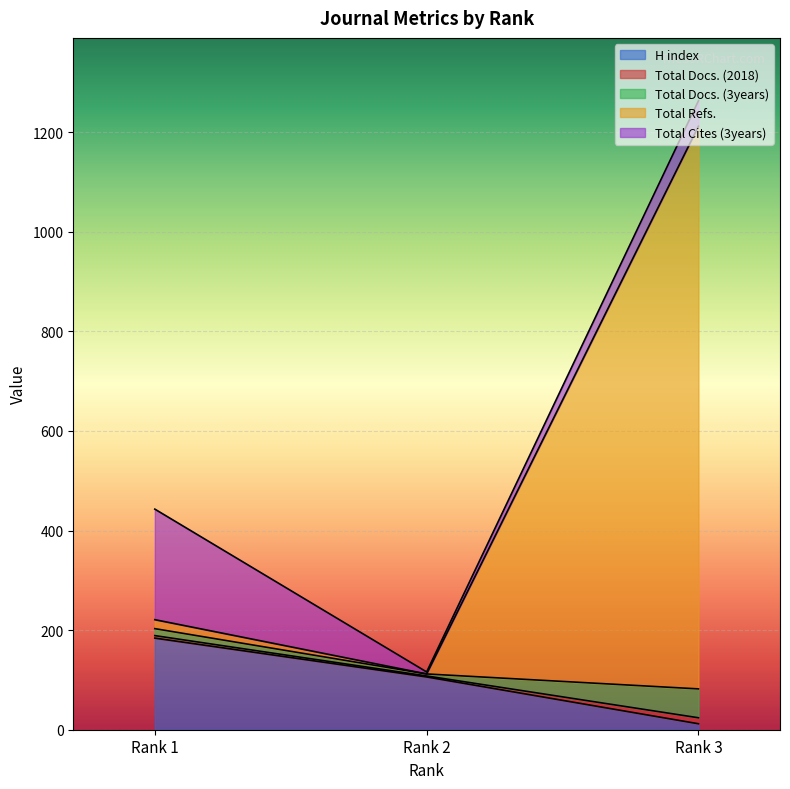

What is the maximum value for H index?

184